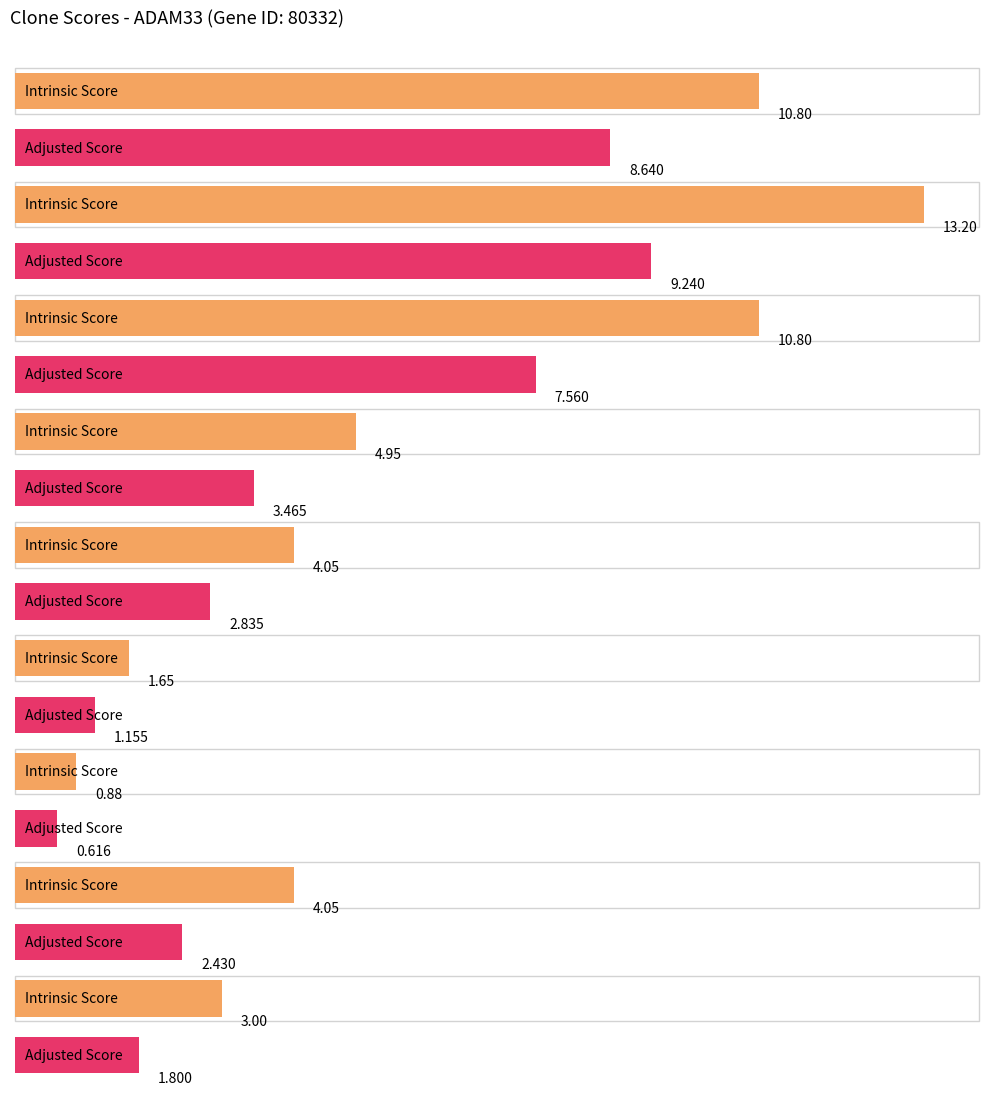

The Adjusted Score series shows 14.6 at TRCN0000413628. True or false?

False